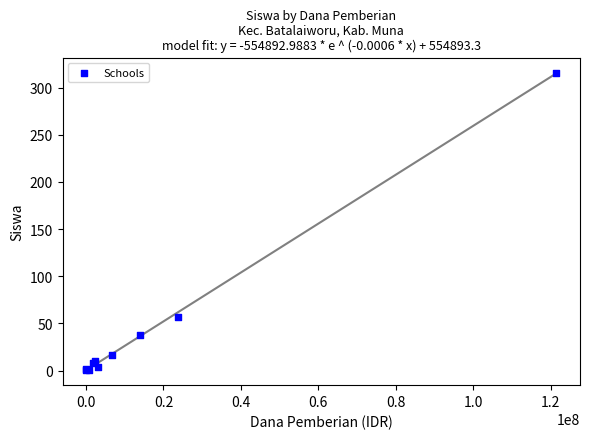

What Y value in the scatter plot is closest to 158?

57